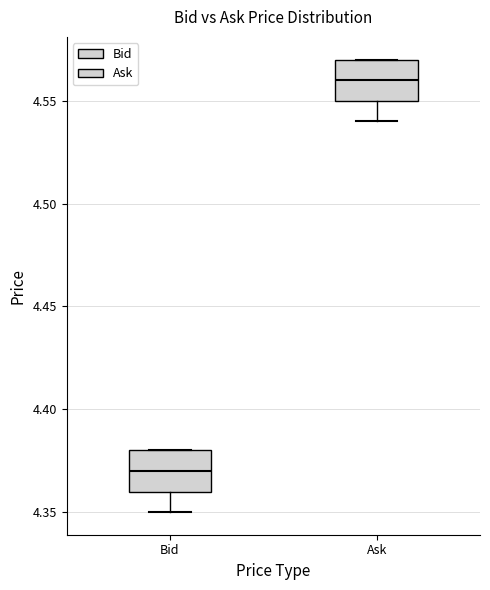

Which box's median line is the highest?

Ask